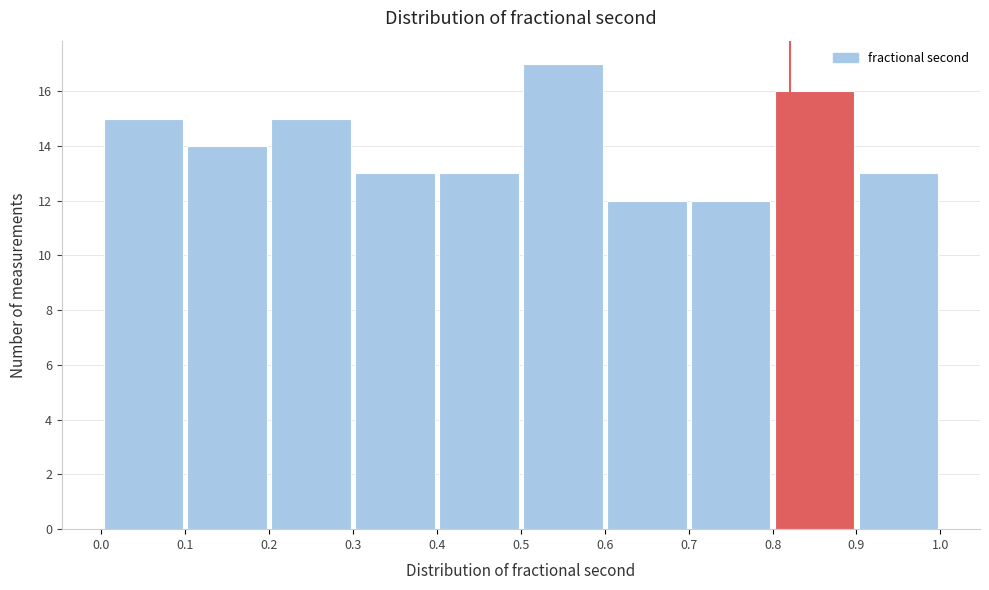

Reading left to right, list every bar in this chart as the range it spans on the x-axis followed by its height. The values are not printed on the chart, so give them approximately, as read against the axis.

0.0 to 0.1: 15
0.1 to 0.2: 14
0.2 to 0.3: 15
0.3 to 0.4: 13
0.4 to 0.5: 13
0.5 to 0.6: 17
0.6 to 0.7: 12
0.7 to 0.8: 12
0.8 to 0.9: 16
0.9 to 1.0: 13